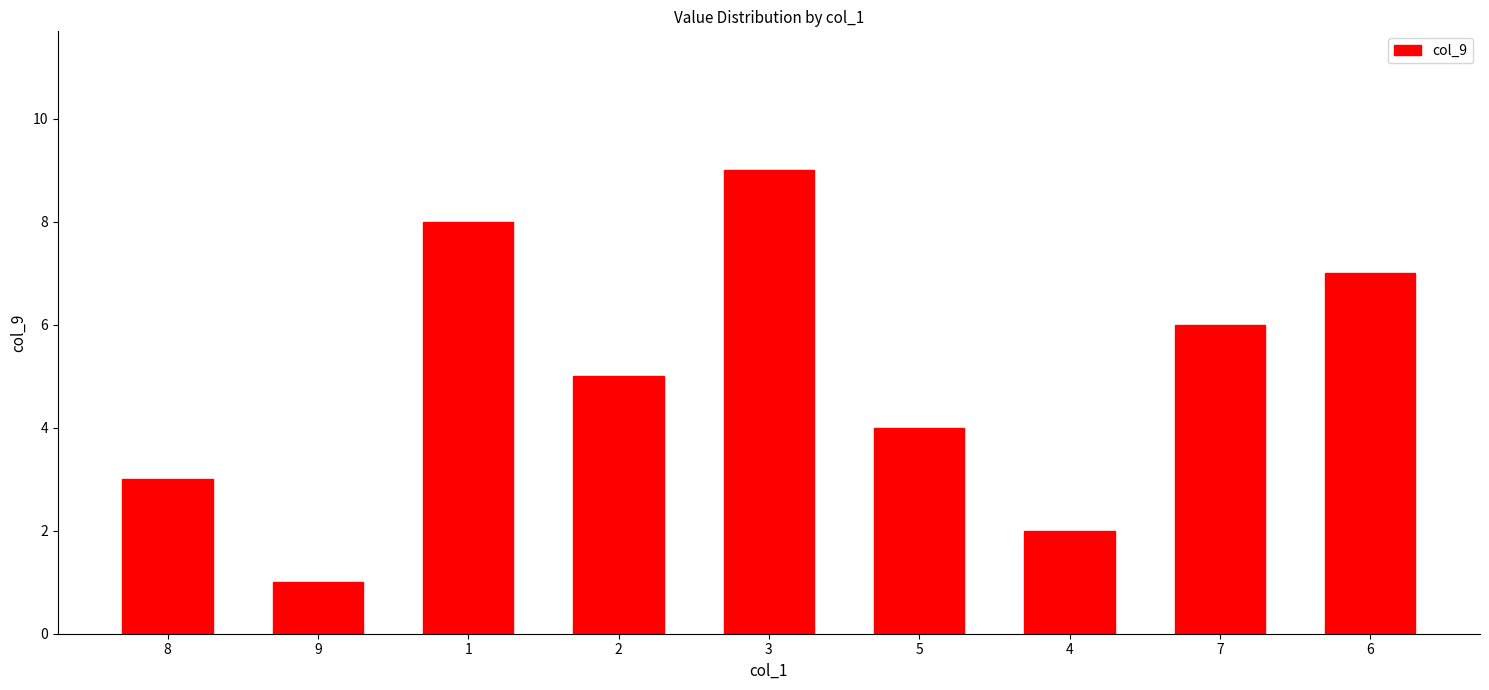

What is the difference between the second highest and second lowest values?

6